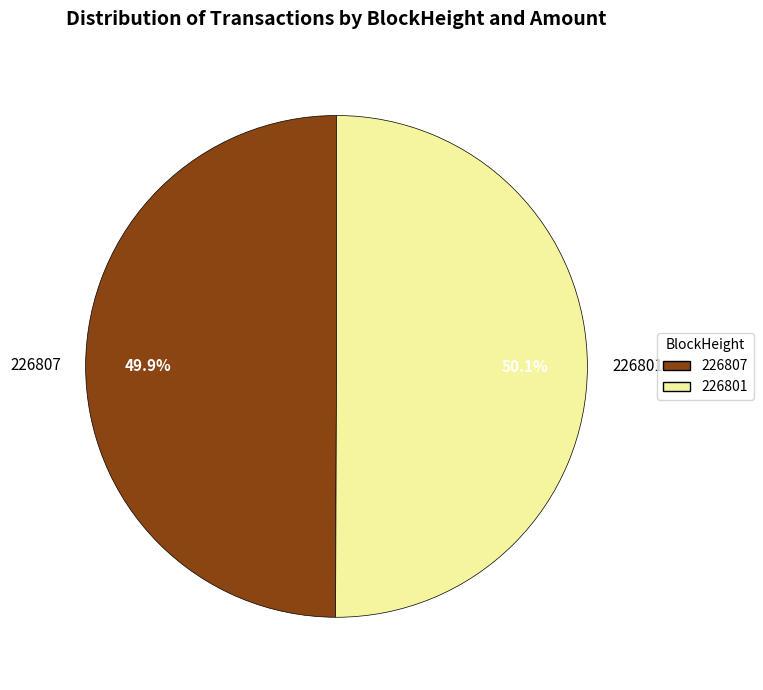

How many segments does this pie chart have?

2